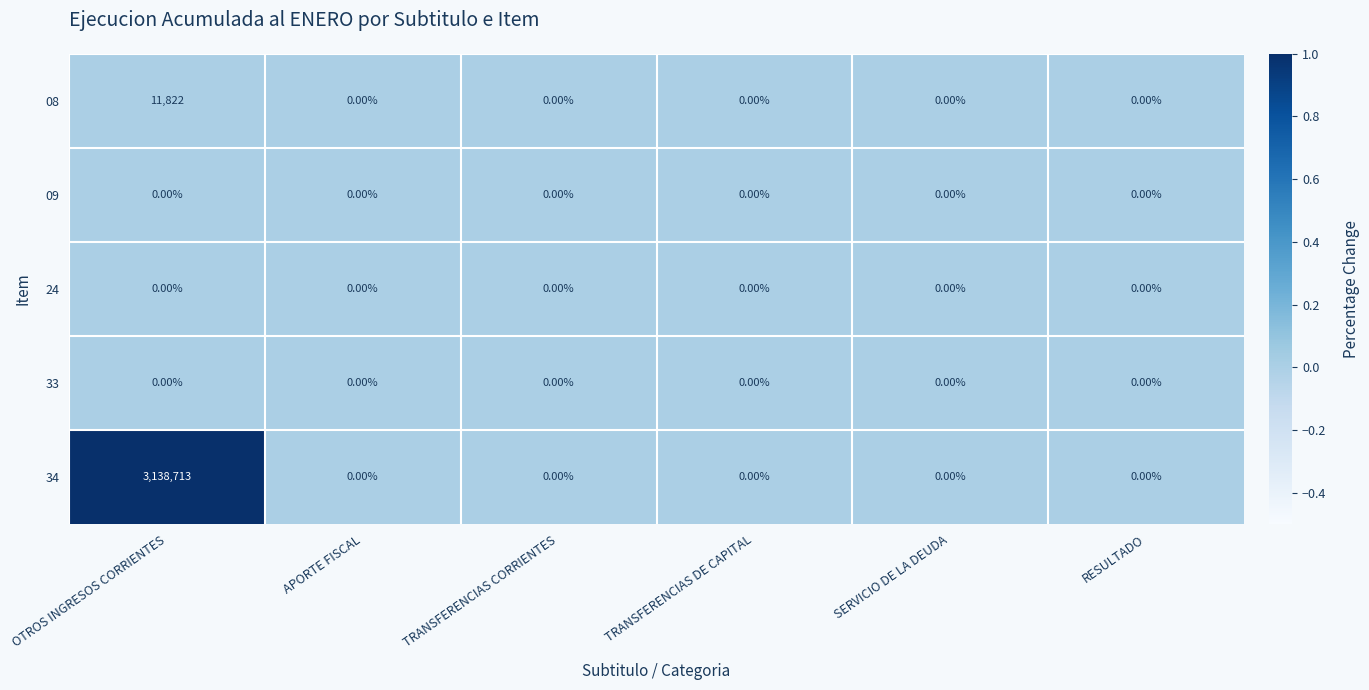

Which category has the highest value across all series?

OTROS INGRESOS CORRIENTES